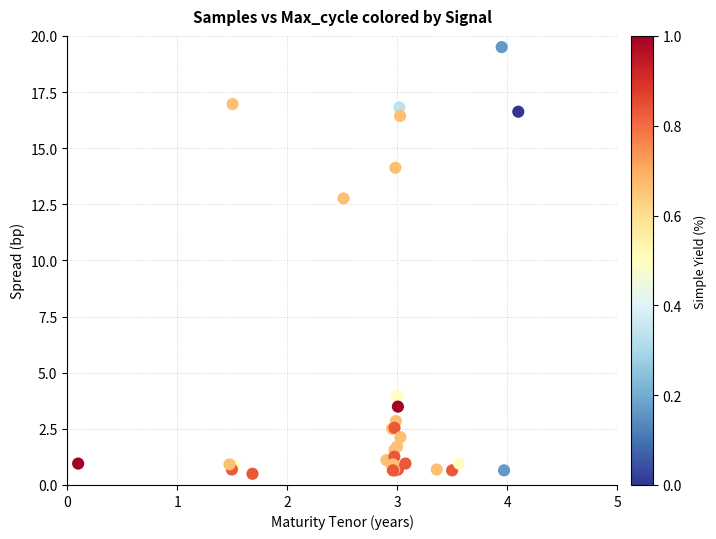

What Y value in the scatter plot is closest to 10?

12.8